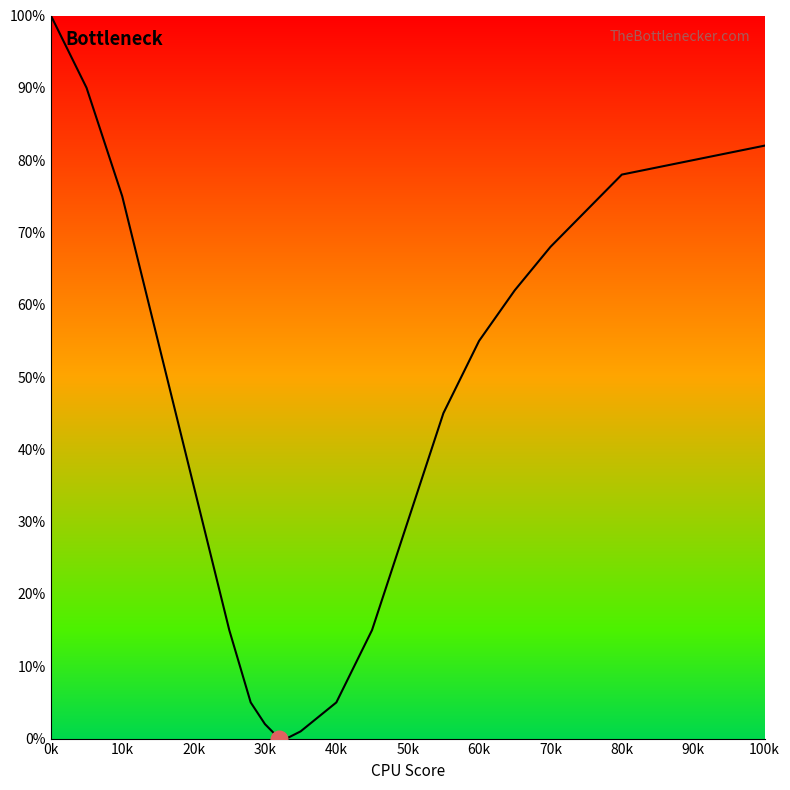

What is the sum of all values?

892